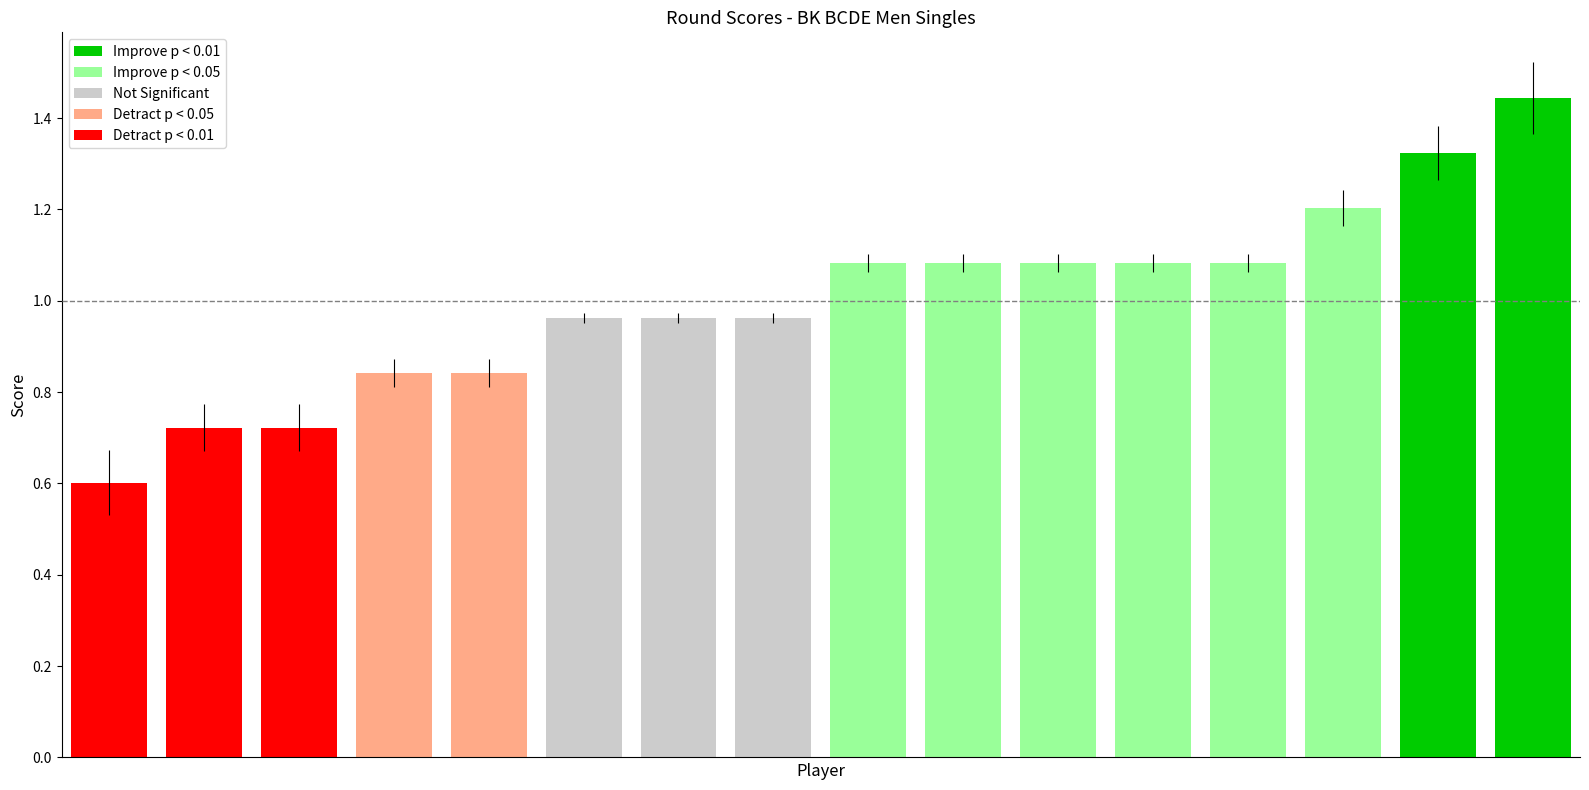

What is the minimum value shown in the chart?

0.6